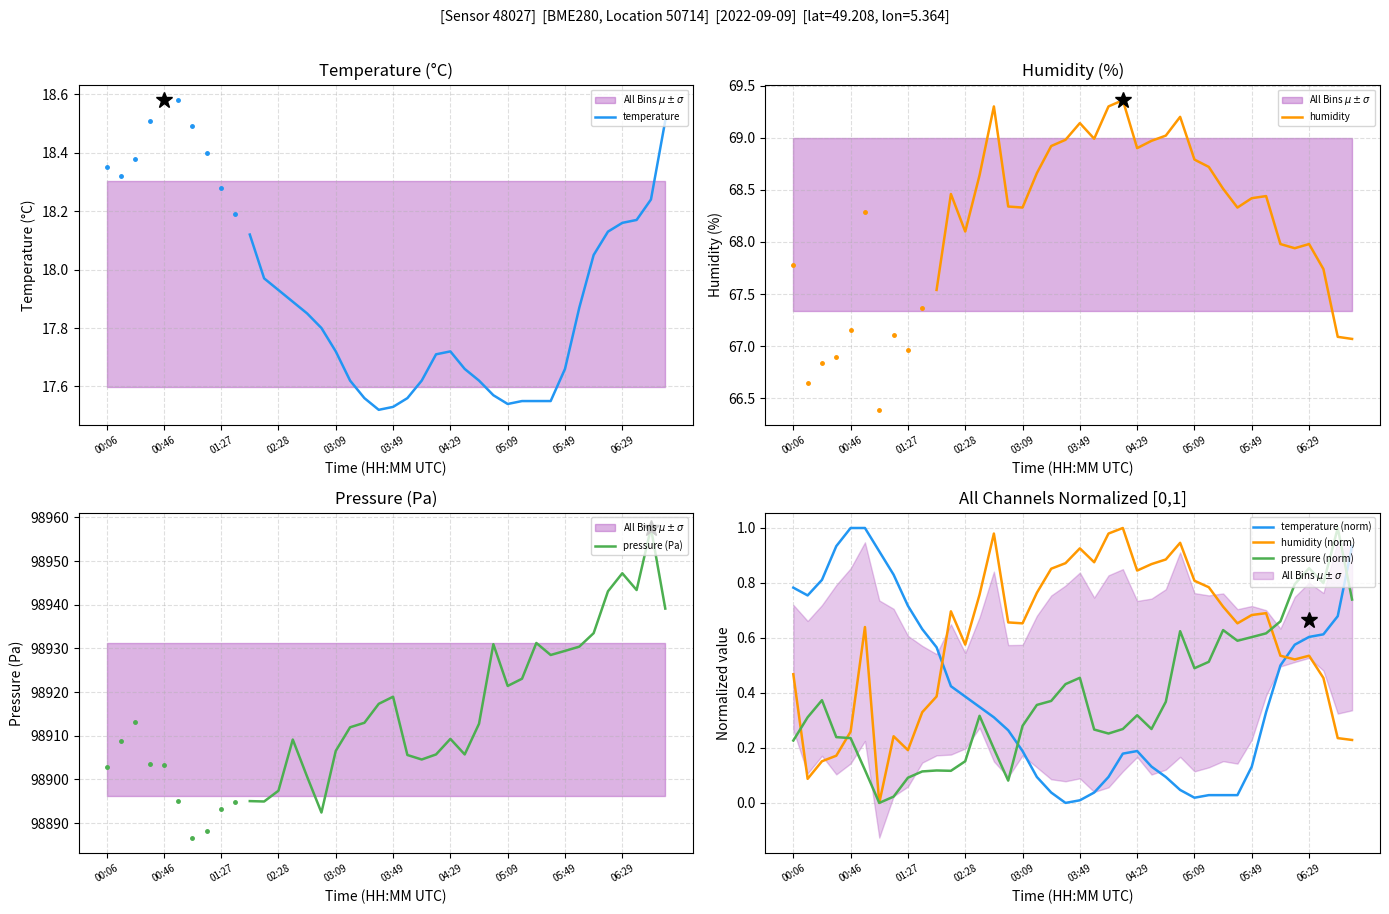

The value of humidity at 02:38 is 0.8. True or false?

True